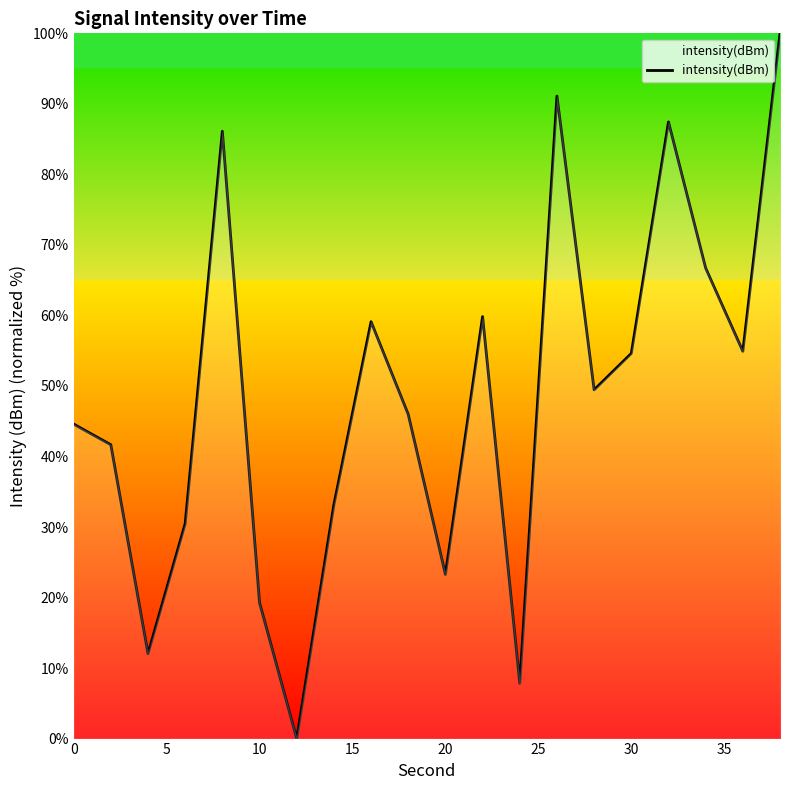

How many values are above zero?

19